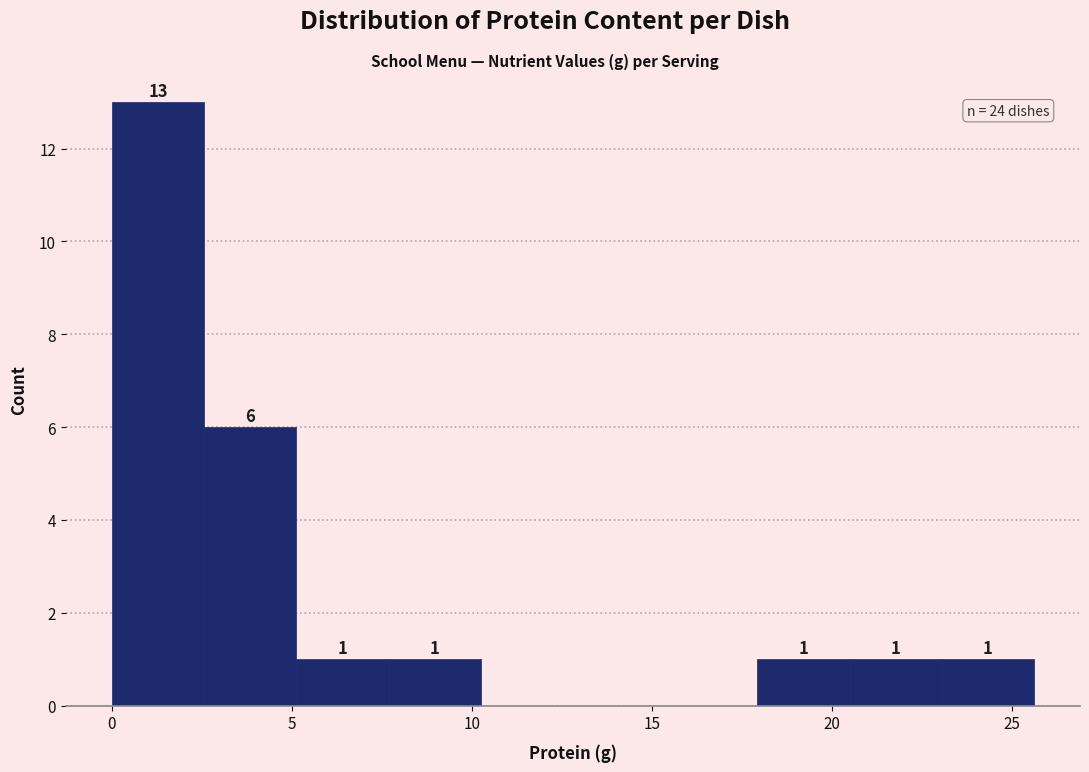

Over which range of the x-axis is the bar tallest?

0.0 to 2.5